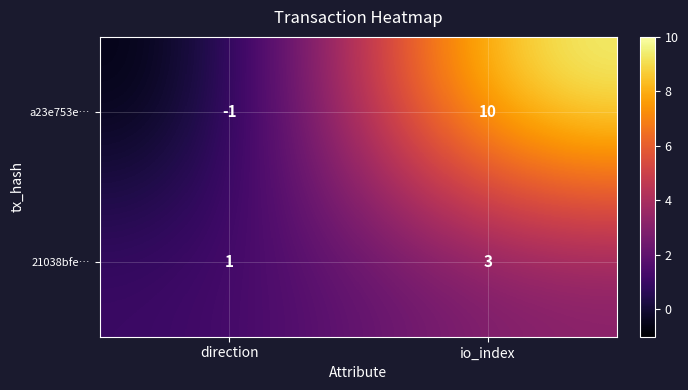

Which series has the widest spread of values?

a23e753e…